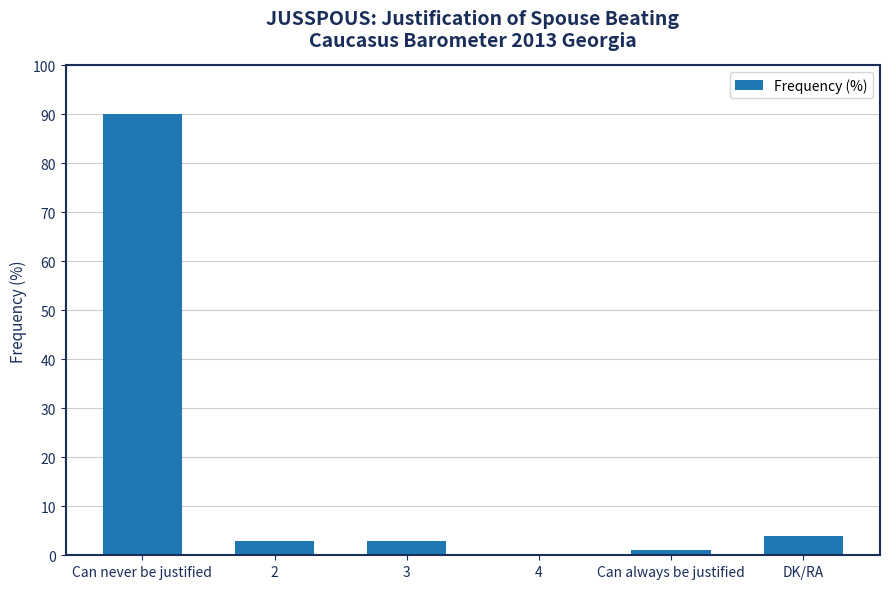

What is the sum of all values?

101